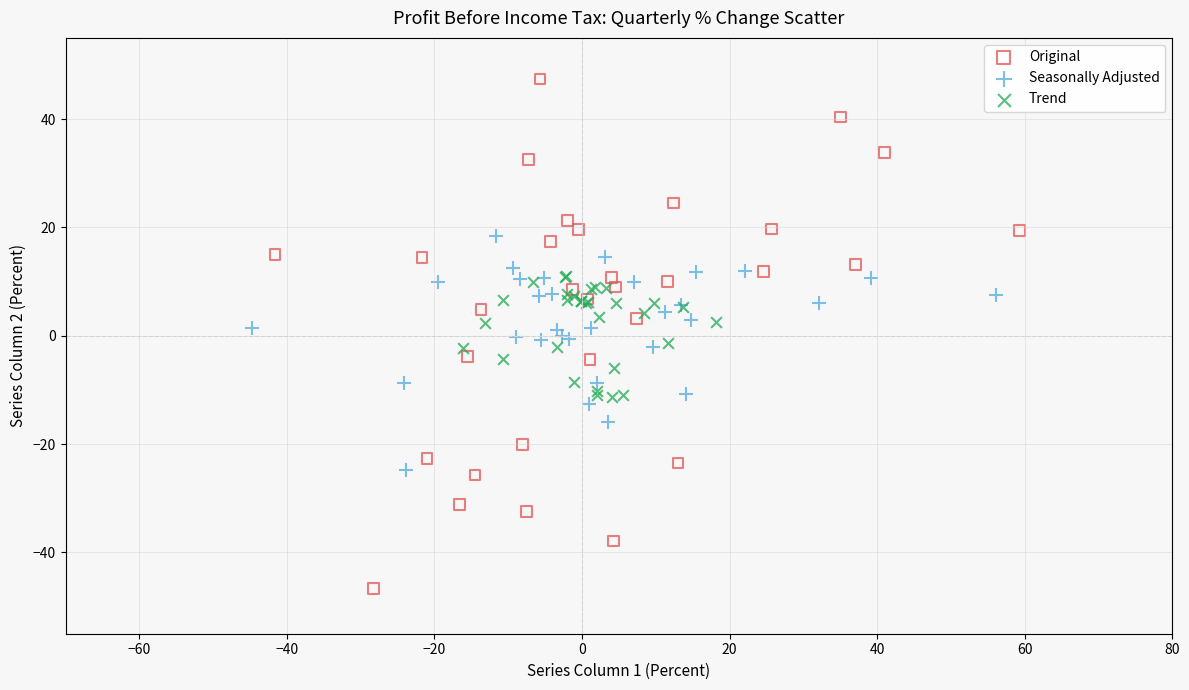

Which series reaches the maximum Y coordinate?

Original